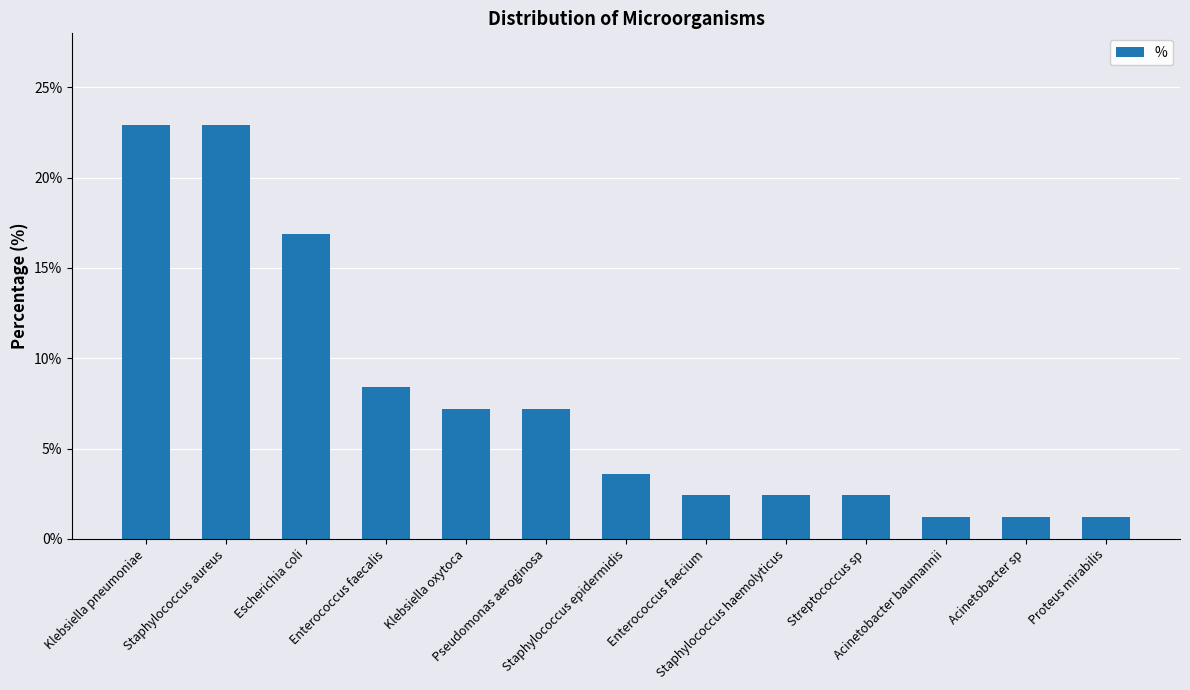

What is the minimum value shown in the chart?

1.2